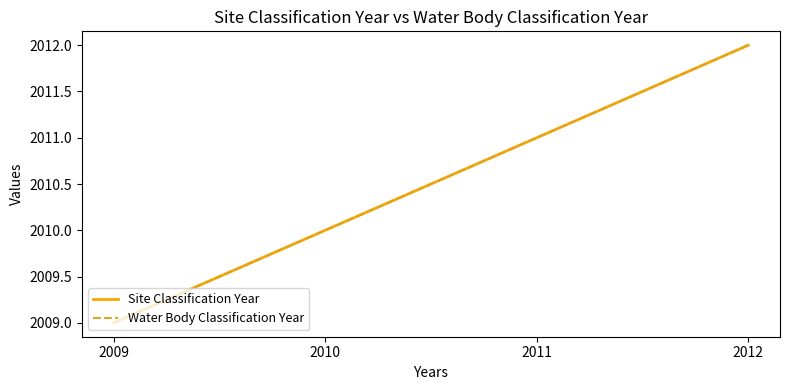

What is the average value of the Water Body Classification Year series?

2010